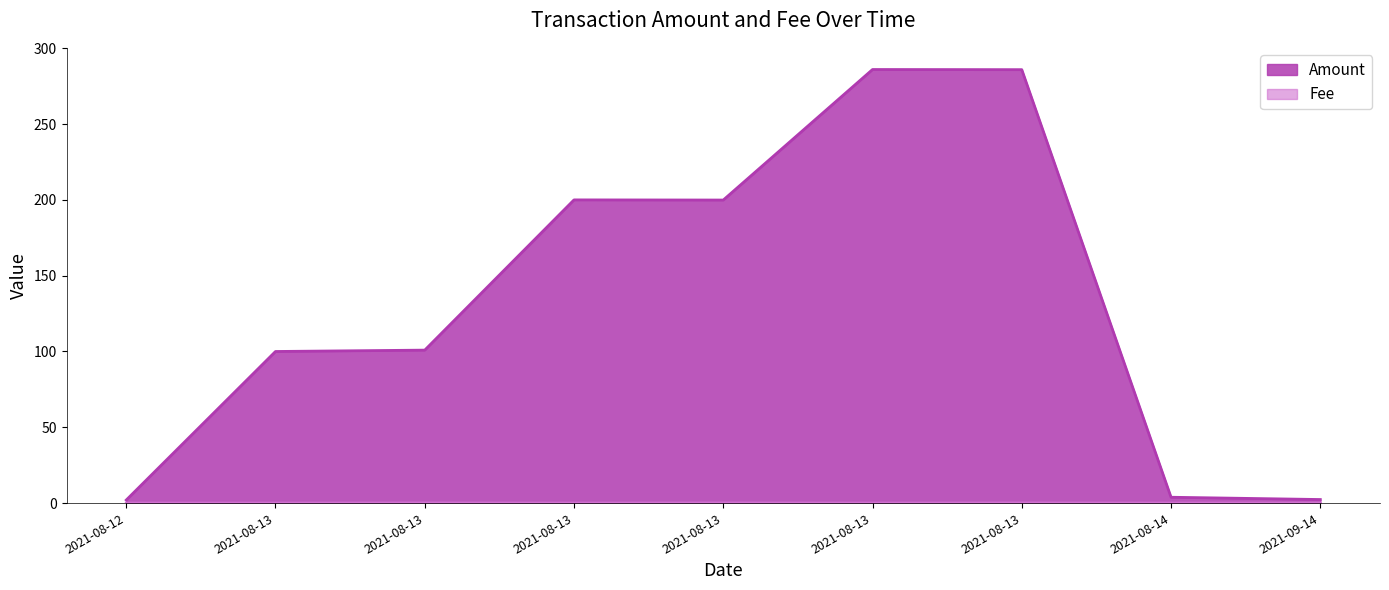

At which label is Fee closest to 0?

2021-08-12